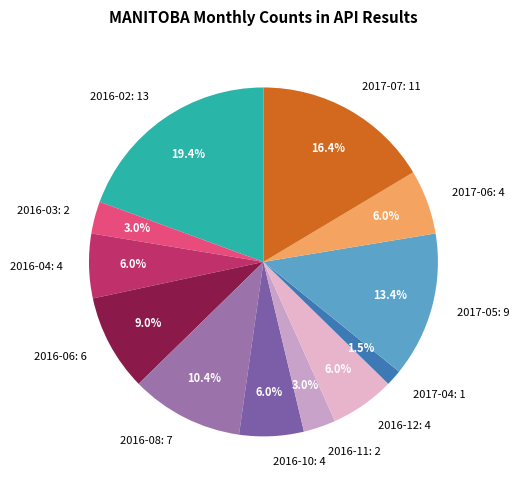

How much of the chart is everything except 2016-03: 2?

97.0%